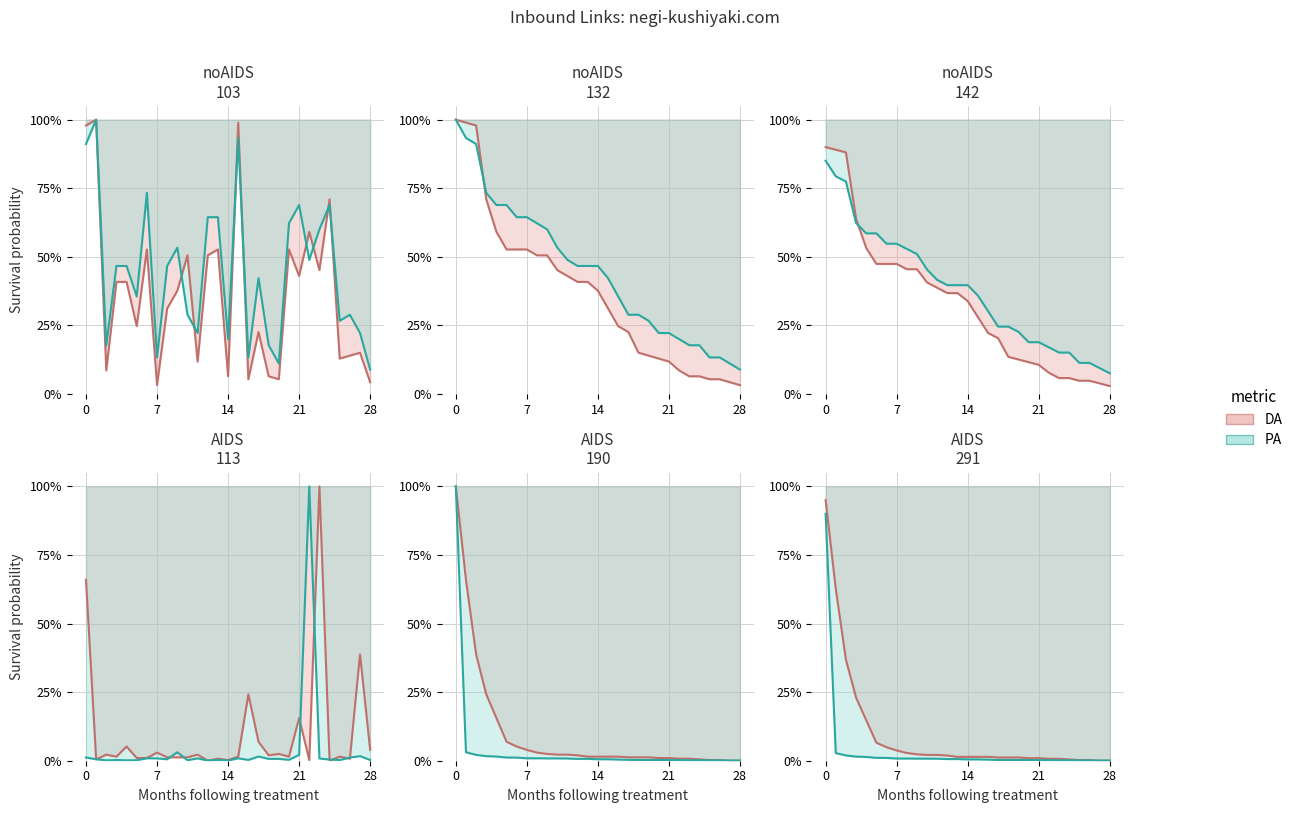

What is the difference between the maximum and second lowest values in the PA series?

0.9